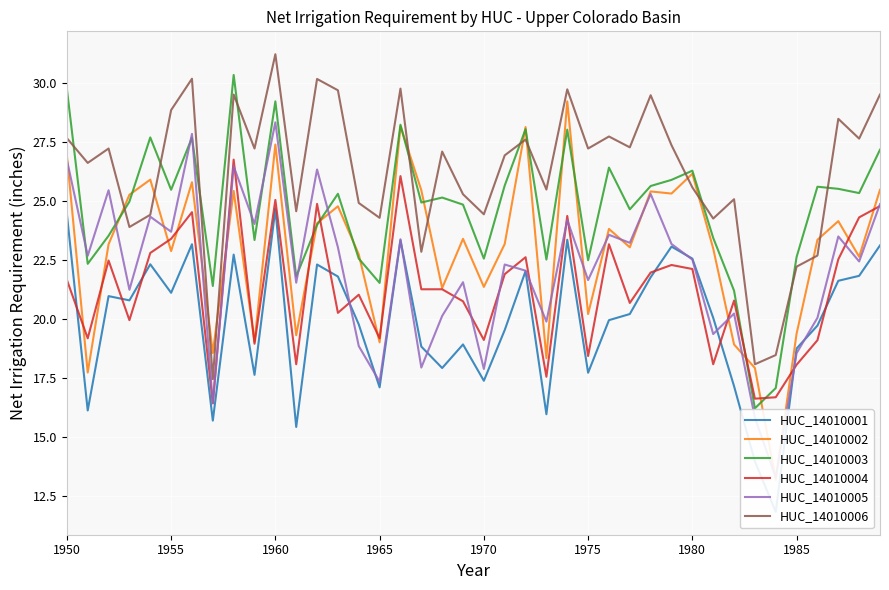

At which label does HUC_14010006 reach its peak?

1960